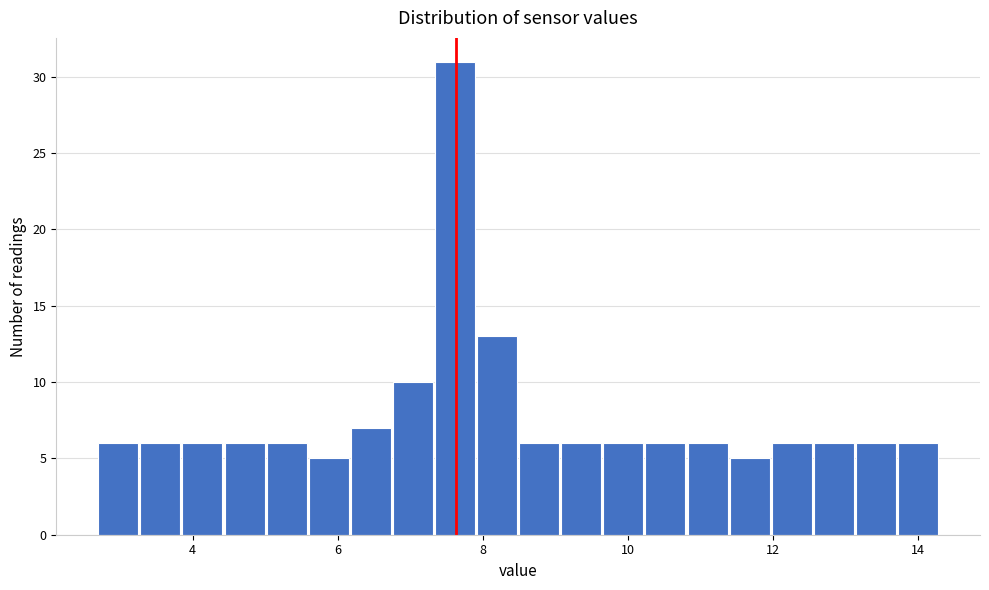

Around what value on the x-axis is the tallest bar? Give the approximate position of its centre, as read against the axis.

7.6